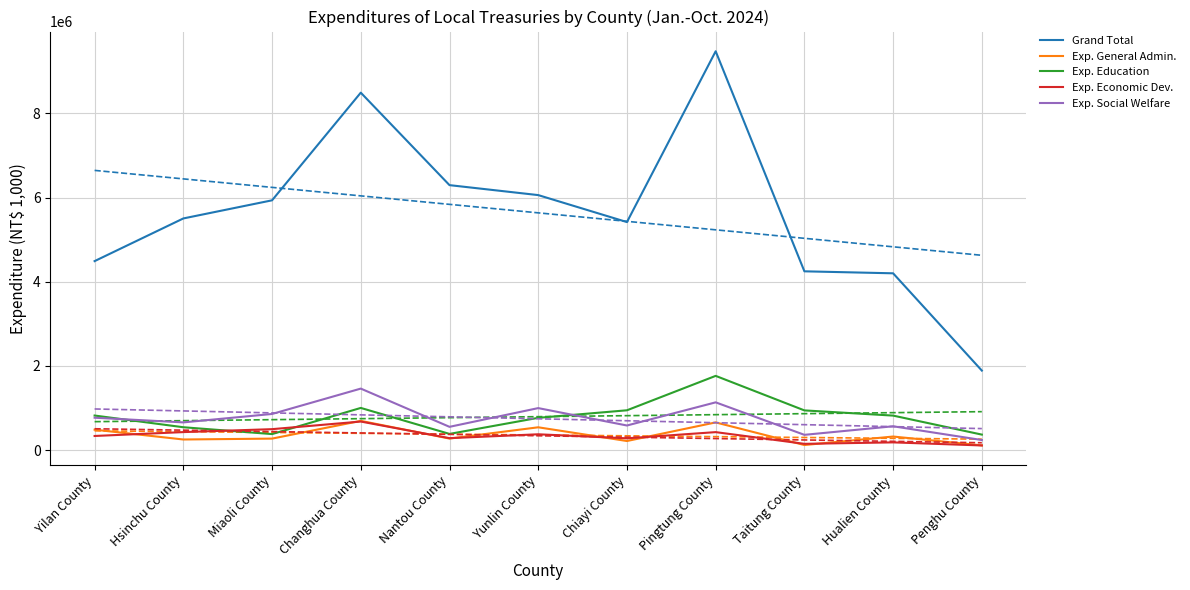

In Grand Total, how many points are lower than both neighbors (excluding endpoints)?

1